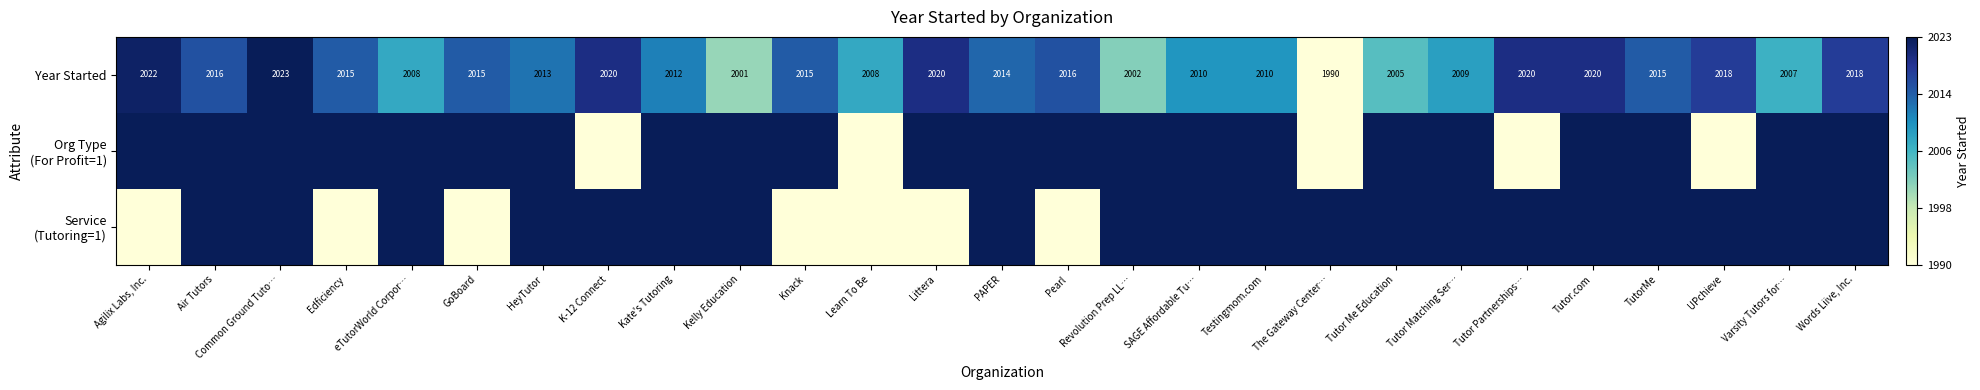

Is it true that Year Started equals 2015 at TutorMe?

True